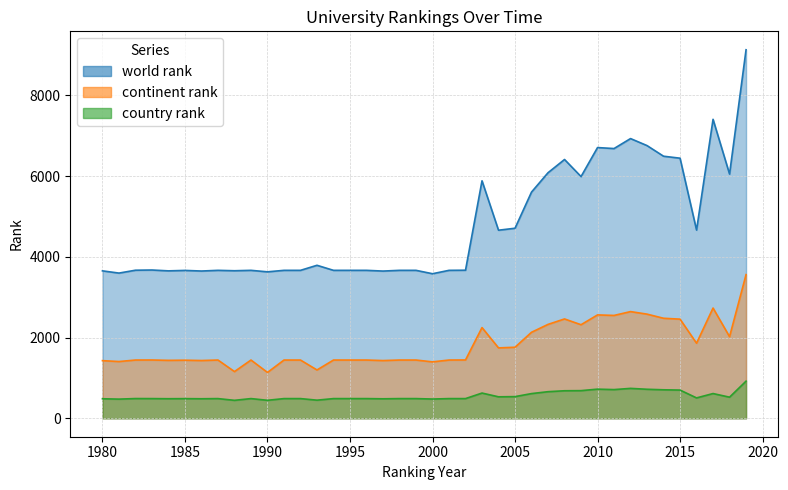

True or false: continent rank has more than 2 interior local peaks.

True